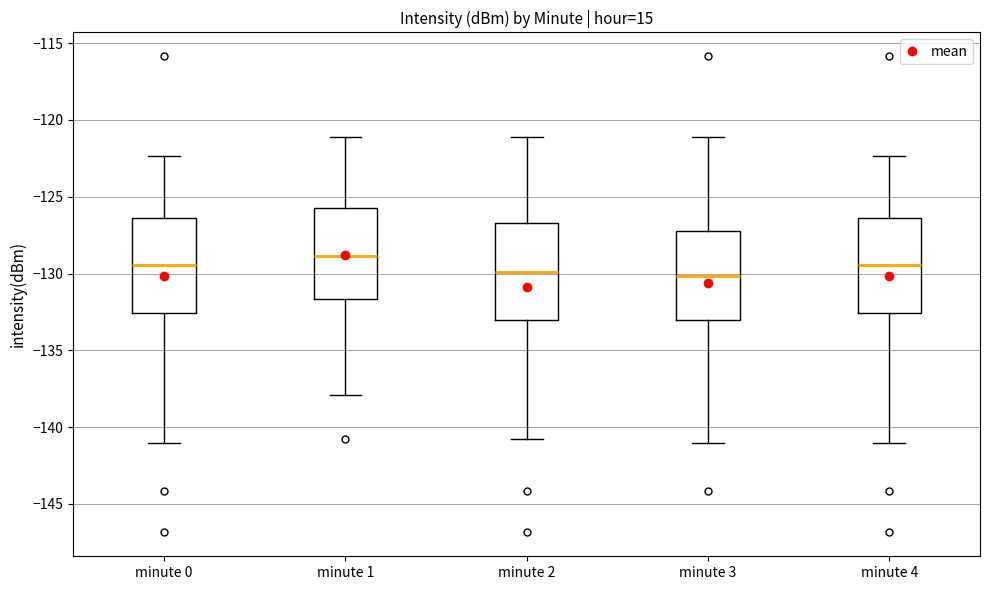

Where does the lower whisker of the box for minute 4 end on the y-axis? The values are not printed on the chart, so give them approximately, as read against the axis.

-141.0